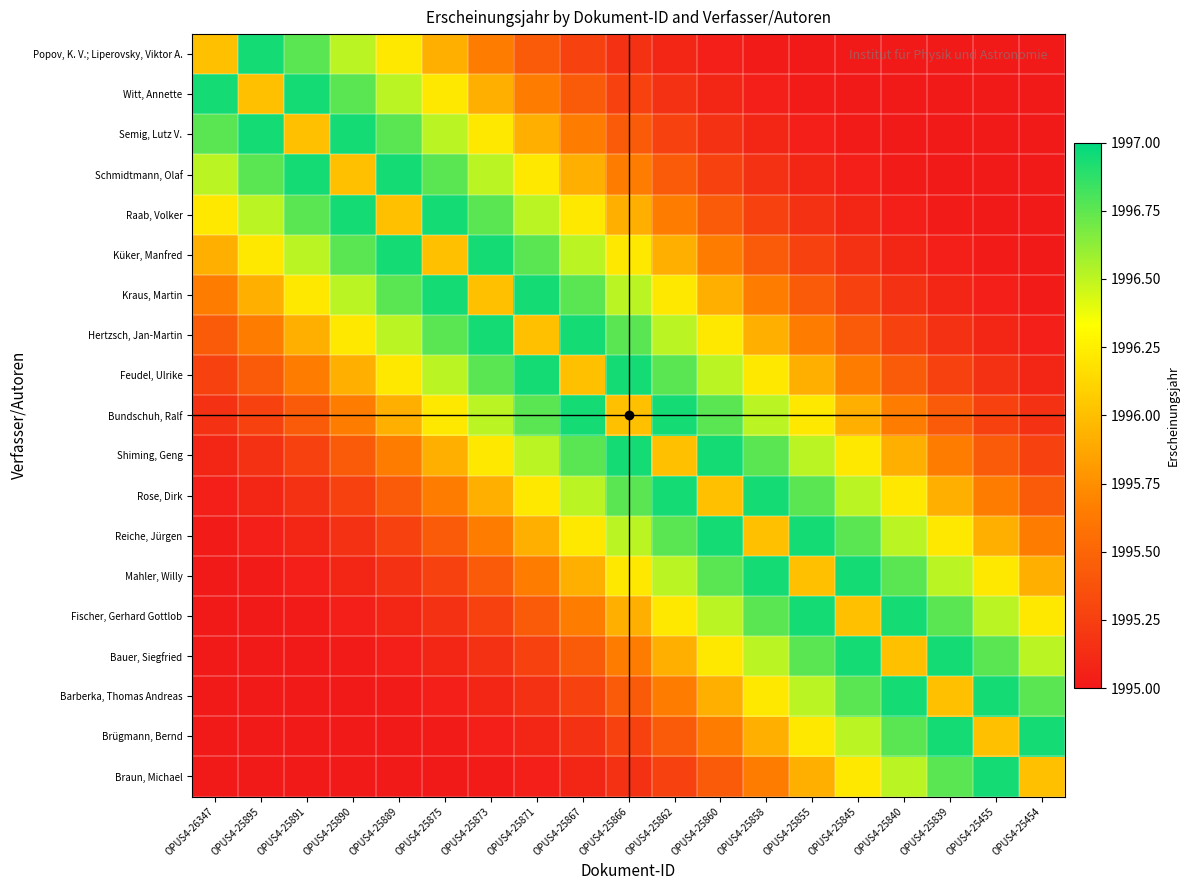

Reading left to right, what are all the values shown in this chart?

Popov, K. V.; Liperovsky, Viktor A.: OPUS4-26347=1996.0	OPUS4-25895=1996.9	OPUS4-25891=1996.8	OPUS4-25890=1996.5	OPUS4-25889=1996.2	OPUS4-25875=1995.9	OPUS4-25873=1995.6	OPUS4-25871=1995.4	OPUS4-25867=1995.3	OPUS4-25866=1995.2	OPUS4-25862=1995.1	OPUS4-25860=1995.0	OPUS4-25858=1995.0	OPUS4-25855=1995.0	OPUS4-25845=1995.0	OPUS4-25840=1995.0	OPUS4-25839=1995.0	OPUS4-25455=1995.0	OPUS4-25454=1995.0
Witt, Annette: OPUS4-26347=1996.9	OPUS4-25895=1996.0	OPUS4-25891=1996.9	OPUS4-25890=1996.8	OPUS4-25889=1996.5	OPUS4-25875=1996.2	OPUS4-25873=1995.9	OPUS4-25871=1995.6	OPUS4-25867=1995.4	OPUS4-25866=1995.3	OPUS4-25862=1995.2	OPUS4-25860=1995.1	OPUS4-25858=1995.0	OPUS4-25855=1995.0	OPUS4-25845=1995.0	OPUS4-25840=1995.0	OPUS4-25839=1995.0	OPUS4-25455=1995.0	OPUS4-25454=1995.0
Semig, Lutz V.: OPUS4-26347=1996.8	OPUS4-25895=1996.9	OPUS4-25891=1996.0	OPUS4-25890=1996.9	OPUS4-25889=1996.8	OPUS4-25875=1996.5	OPUS4-25873=1996.2	OPUS4-25871=1995.9	OPUS4-25867=1995.6	OPUS4-25866=1995.4	OPUS4-25862=1995.3	OPUS4-25860=1995.2	OPUS4-25858=1995.1	OPUS4-25855=1995.0	OPUS4-25845=1995.0	OPUS4-25840=1995.0	OPUS4-25839=1995.0	OPUS4-25455=1995.0	OPUS4-25454=1995.0
Schmidtmann, Olaf: OPUS4-26347=1996.5	OPUS4-25895=1996.8	OPUS4-25891=1996.9	OPUS4-25890=1996.0	OPUS4-25889=1996.9	OPUS4-25875=1996.8	OPUS4-25873=1996.5	OPUS4-25871=1996.2	OPUS4-25867=1995.9	OPUS4-25866=1995.6	OPUS4-25862=1995.4	OPUS4-25860=1995.3	OPUS4-25858=1995.2	OPUS4-25855=1995.1	OPUS4-25845=1995.0	OPUS4-25840=1995.0	OPUS4-25839=1995.0	OPUS4-25455=1995.0	OPUS4-25454=1995.0
Raab, Volker: OPUS4-26347=1996.2	OPUS4-25895=1996.5	OPUS4-25891=1996.8	OPUS4-25890=1996.9	OPUS4-25889=1996.0	OPUS4-25875=1996.9	OPUS4-25873=1996.8	OPUS4-25871=1996.5	OPUS4-25867=1996.2	OPUS4-25866=1995.9	OPUS4-25862=1995.6	OPUS4-25860=1995.4	OPUS4-25858=1995.3	OPUS4-25855=1995.2	OPUS4-25845=1995.1	OPUS4-25840=1995.0	OPUS4-25839=1995.0	OPUS4-25455=1995.0	OPUS4-25454=1995.0
Küker, Manfred: OPUS4-26347=1995.9	OPUS4-25895=1996.2	OPUS4-25891=1996.5	OPUS4-25890=1996.8	OPUS4-25889=1996.9	OPUS4-25875=1996.0	OPUS4-25873=1996.9	OPUS4-25871=1996.8	OPUS4-25867=1996.5	OPUS4-25866=1996.2	OPUS4-25862=1995.9	OPUS4-25860=1995.6	OPUS4-25858=1995.4	OPUS4-25855=1995.3	OPUS4-25845=1995.2	OPUS4-25840=1995.1	OPUS4-25839=1995.0	OPUS4-25455=1995.0	OPUS4-25454=1995.0
Kraus, Martin: OPUS4-26347=1995.6	OPUS4-25895=1995.9	OPUS4-25891=1996.2	OPUS4-25890=1996.5	OPUS4-25889=1996.8	OPUS4-25875=1996.9	OPUS4-25873=1996.0	OPUS4-25871=1996.9	OPUS4-25867=1996.8	OPUS4-25866=1996.5	OPUS4-25862=1996.2	OPUS4-25860=1995.9	OPUS4-25858=1995.6	OPUS4-25855=1995.4	OPUS4-25845=1995.3	OPUS4-25840=1995.2	OPUS4-25839=1995.1	OPUS4-25455=1995.0	OPUS4-25454=1995.0
Hertzsch, Jan-Martin: OPUS4-26347=1995.4	OPUS4-25895=1995.6	OPUS4-25891=1995.9	OPUS4-25890=1996.2	OPUS4-25889=1996.5	OPUS4-25875=1996.8	OPUS4-25873=1996.9	OPUS4-25871=1996.0	OPUS4-25867=1996.9	OPUS4-25866=1996.8	OPUS4-25862=1996.5	OPUS4-25860=1996.2	OPUS4-25858=1995.9	OPUS4-25855=1995.6	OPUS4-25845=1995.4	OPUS4-25840=1995.3	OPUS4-25839=1995.2	OPUS4-25455=1995.1	OPUS4-25454=1995.0
Feudel, Ulrike: OPUS4-26347=1995.3	OPUS4-25895=1995.4	OPUS4-25891=1995.6	OPUS4-25890=1995.9	OPUS4-25889=1996.2	OPUS4-25875=1996.5	OPUS4-25873=1996.8	OPUS4-25871=1996.9	OPUS4-25867=1996.0	OPUS4-25866=1996.9	OPUS4-25862=1996.8	OPUS4-25860=1996.5	OPUS4-25858=1996.2	OPUS4-25855=1995.9	OPUS4-25845=1995.6	OPUS4-25840=1995.4	OPUS4-25839=1995.3	OPUS4-25455=1995.2	OPUS4-25454=1995.1
Bundschuh, Ralf: OPUS4-26347=1995.2	OPUS4-25895=1995.3	OPUS4-25891=1995.4	OPUS4-25890=1995.6	OPUS4-25889=1995.9	OPUS4-25875=1996.2	OPUS4-25873=1996.5	OPUS4-25871=1996.8	OPUS4-25867=1996.9	OPUS4-25866=1996.0	OPUS4-25862=1996.9	OPUS4-25860=1996.8	OPUS4-25858=1996.5	OPUS4-25855=1996.2	OPUS4-25845=1995.9	OPUS4-25840=1995.6	OPUS4-25839=1995.4	OPUS4-25455=1995.3	OPUS4-25454=1995.2
Shiming, Geng: OPUS4-26347=1995.1	OPUS4-25895=1995.2	OPUS4-25891=1995.3	OPUS4-25890=1995.4	OPUS4-25889=1995.6	OPUS4-25875=1995.9	OPUS4-25873=1996.2	OPUS4-25871=1996.5	OPUS4-25867=1996.8	OPUS4-25866=1996.9	OPUS4-25862=1996.0	OPUS4-25860=1996.9	OPUS4-25858=1996.8	OPUS4-25855=1996.5	OPUS4-25845=1996.2	OPUS4-25840=1995.9	OPUS4-25839=1995.6	OPUS4-25455=1995.4	OPUS4-25454=1995.3
Rose, Dirk: OPUS4-26347=1995.0	OPUS4-25895=1995.1	OPUS4-25891=1995.2	OPUS4-25890=1995.3	OPUS4-25889=1995.4	OPUS4-25875=1995.6	OPUS4-25873=1995.9	OPUS4-25871=1996.2	OPUS4-25867=1996.5	OPUS4-25866=1996.8	OPUS4-25862=1996.9	OPUS4-25860=1996.0	OPUS4-25858=1996.9	OPUS4-25855=1996.8	OPUS4-25845=1996.5	OPUS4-25840=1996.2	OPUS4-25839=1995.9	OPUS4-25455=1995.6	OPUS4-25454=1995.4
Reiche, Jürgen: OPUS4-26347=1995.0	OPUS4-25895=1995.0	OPUS4-25891=1995.1	OPUS4-25890=1995.2	OPUS4-25889=1995.3	OPUS4-25875=1995.4	OPUS4-25873=1995.6	OPUS4-25871=1995.9	OPUS4-25867=1996.2	OPUS4-25866=1996.5	OPUS4-25862=1996.8	OPUS4-25860=1996.9	OPUS4-25858=1996.0	OPUS4-25855=1996.9	OPUS4-25845=1996.8	OPUS4-25840=1996.5	OPUS4-25839=1996.2	OPUS4-25455=1995.9	OPUS4-25454=1995.6
Mahler, Willy: OPUS4-26347=1995.0	OPUS4-25895=1995.0	OPUS4-25891=1995.0	OPUS4-25890=1995.1	OPUS4-25889=1995.2	OPUS4-25875=1995.3	OPUS4-25873=1995.4	OPUS4-25871=1995.6	OPUS4-25867=1995.9	OPUS4-25866=1996.2	OPUS4-25862=1996.5	OPUS4-25860=1996.8	OPUS4-25858=1996.9	OPUS4-25855=1996.0	OPUS4-25845=1996.9	OPUS4-25840=1996.8	OPUS4-25839=1996.5	OPUS4-25455=1996.2	OPUS4-25454=1995.9
Fischer, Gerhard Gottlob: OPUS4-26347=1995.0	OPUS4-25895=1995.0	OPUS4-25891=1995.0	OPUS4-25890=1995.0	OPUS4-25889=1995.1	OPUS4-25875=1995.2	OPUS4-25873=1995.3	OPUS4-25871=1995.4	OPUS4-25867=1995.6	OPUS4-25866=1995.9	OPUS4-25862=1996.2	OPUS4-25860=1996.5	OPUS4-25858=1996.8	OPUS4-25855=1996.9	OPUS4-25845=1996.0	OPUS4-25840=1996.9	OPUS4-25839=1996.8	OPUS4-25455=1996.5	OPUS4-25454=1996.2
Bauer, Siegfried: OPUS4-26347=1995.0	OPUS4-25895=1995.0	OPUS4-25891=1995.0	OPUS4-25890=1995.0	OPUS4-25889=1995.0	OPUS4-25875=1995.1	OPUS4-25873=1995.2	OPUS4-25871=1995.3	OPUS4-25867=1995.4	OPUS4-25866=1995.6	OPUS4-25862=1995.9	OPUS4-25860=1996.2	OPUS4-25858=1996.5	OPUS4-25855=1996.8	OPUS4-25845=1996.9	OPUS4-25840=1996.0	OPUS4-25839=1996.9	OPUS4-25455=1996.8	OPUS4-25454=1996.5
Barberka, Thomas Andreas: OPUS4-26347=1995.0	OPUS4-25895=1995.0	OPUS4-25891=1995.0	OPUS4-25890=1995.0	OPUS4-25889=1995.0	OPUS4-25875=1995.0	OPUS4-25873=1995.1	OPUS4-25871=1995.2	OPUS4-25867=1995.3	OPUS4-25866=1995.4	OPUS4-25862=1995.6	OPUS4-25860=1995.9	OPUS4-25858=1996.2	OPUS4-25855=1996.5	OPUS4-25845=1996.8	OPUS4-25840=1996.9	OPUS4-25839=1996.0	OPUS4-25455=1996.9	OPUS4-25454=1996.8
Brügmann, Bernd: OPUS4-26347=1995.0	OPUS4-25895=1995.0	OPUS4-25891=1995.0	OPUS4-25890=1995.0	OPUS4-25889=1995.0	OPUS4-25875=1995.0	OPUS4-25873=1995.0	OPUS4-25871=1995.1	OPUS4-25867=1995.2	OPUS4-25866=1995.3	OPUS4-25862=1995.4	OPUS4-25860=1995.6	OPUS4-25858=1995.9	OPUS4-25855=1996.2	OPUS4-25845=1996.5	OPUS4-25840=1996.8	OPUS4-25839=1996.9	OPUS4-25455=1996.0	OPUS4-25454=1996.9
Braun, Michael: OPUS4-26347=1995.0	OPUS4-25895=1995.0	OPUS4-25891=1995.0	OPUS4-25890=1995.0	OPUS4-25889=1995.0	OPUS4-25875=1995.0	OPUS4-25873=1995.0	OPUS4-25871=1995.0	OPUS4-25867=1995.1	OPUS4-25866=1995.2	OPUS4-25862=1995.3	OPUS4-25860=1995.4	OPUS4-25858=1995.6	OPUS4-25855=1995.9	OPUS4-25845=1996.2	OPUS4-25840=1996.5	OPUS4-25839=1996.8	OPUS4-25455=1996.9	OPUS4-25454=1996.0